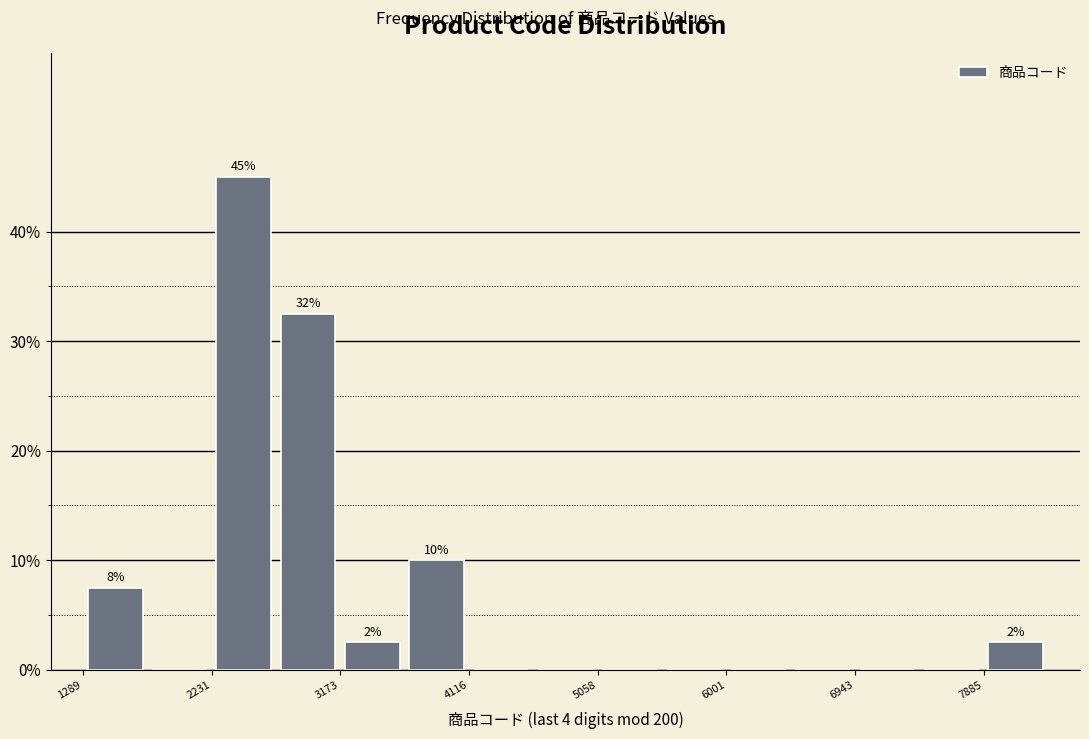

Which range on the x-axis has the tallest bar?

2200 to 2700